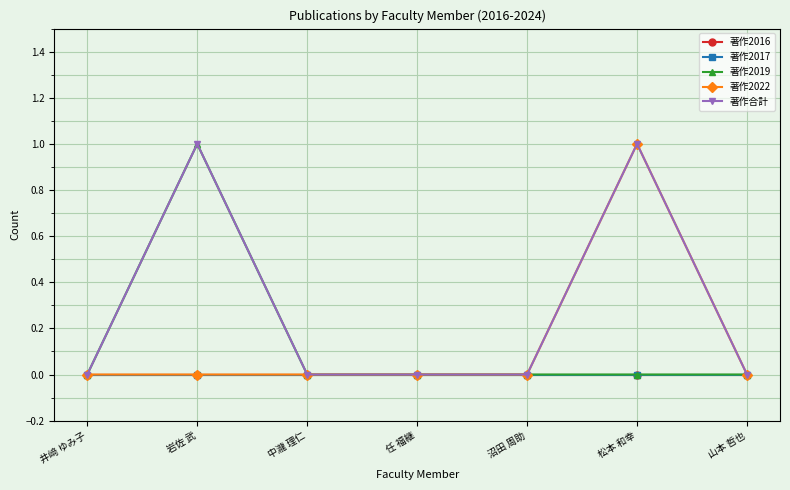

Reading left to right, transcribe all the data shown in this chart.

著作2016: 0	0	0	0	0	0	0
著作2017: 0	0	0	0	0	0	0
著作2019: 0	1	0	0	0	0	0
著作2022: 0	0	0	0	0	1	0
著作合計: 0	1	0	0	0	1	0